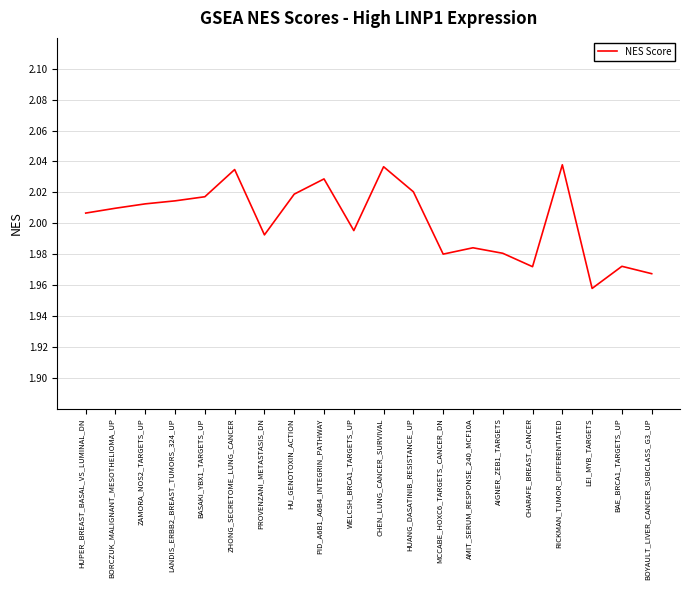

Which has a higher value, BAE_BRCA1_TARGETS_UP or HUANG_DASATINIB_RESISTANCE_UP?

HUANG_DASATINIB_RESISTANCE_UP